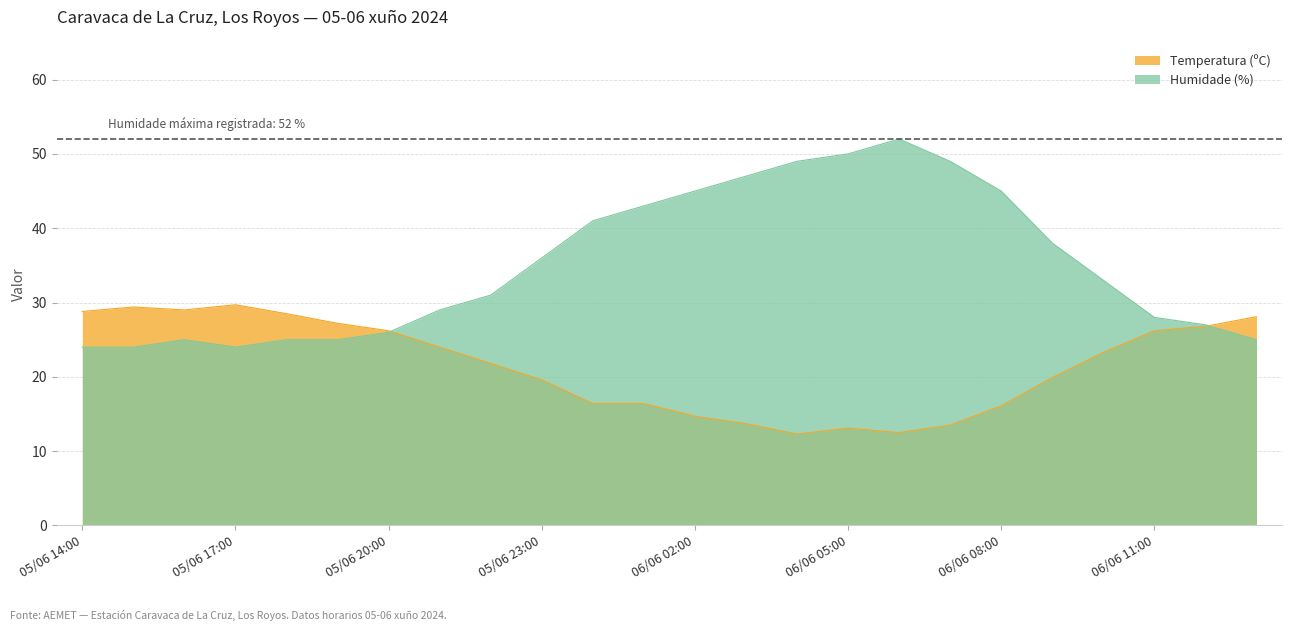

What is the spread (max minus min) of values at 06/06 10:00?

9.7